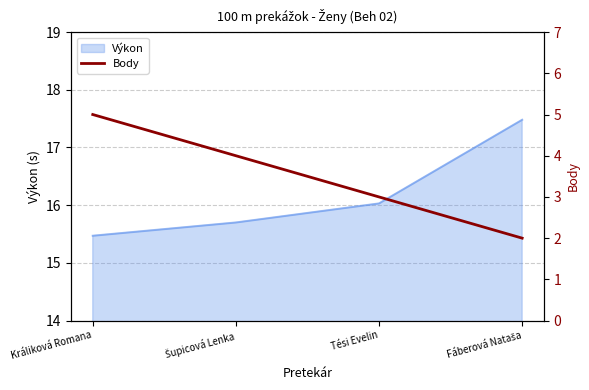

Where is the data nearest to the value 3?

Tési Evelin